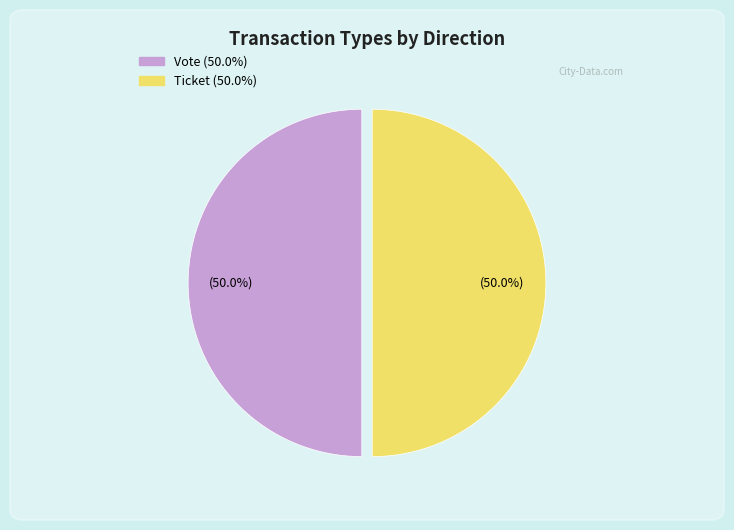

To the nearest percent, what is the average slice percentage?

50%